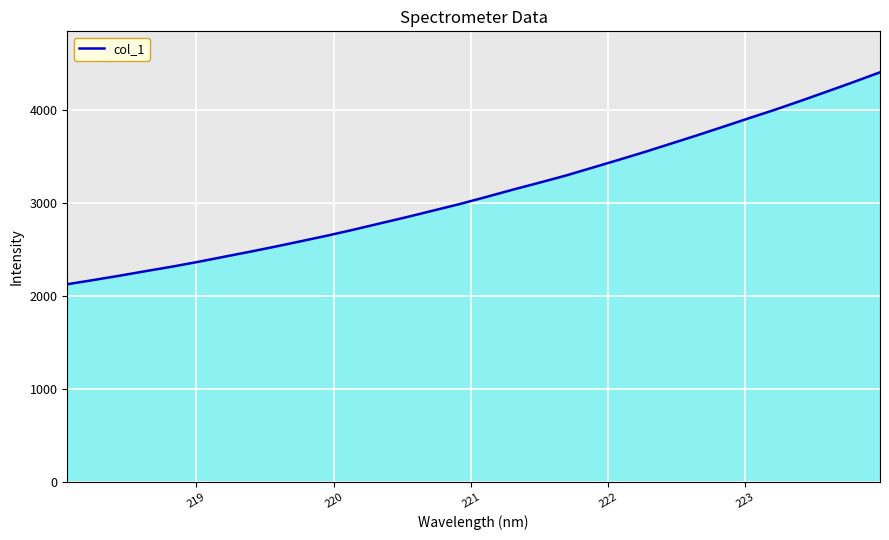

True or false: the data has more than 2 interior local peaks.

False